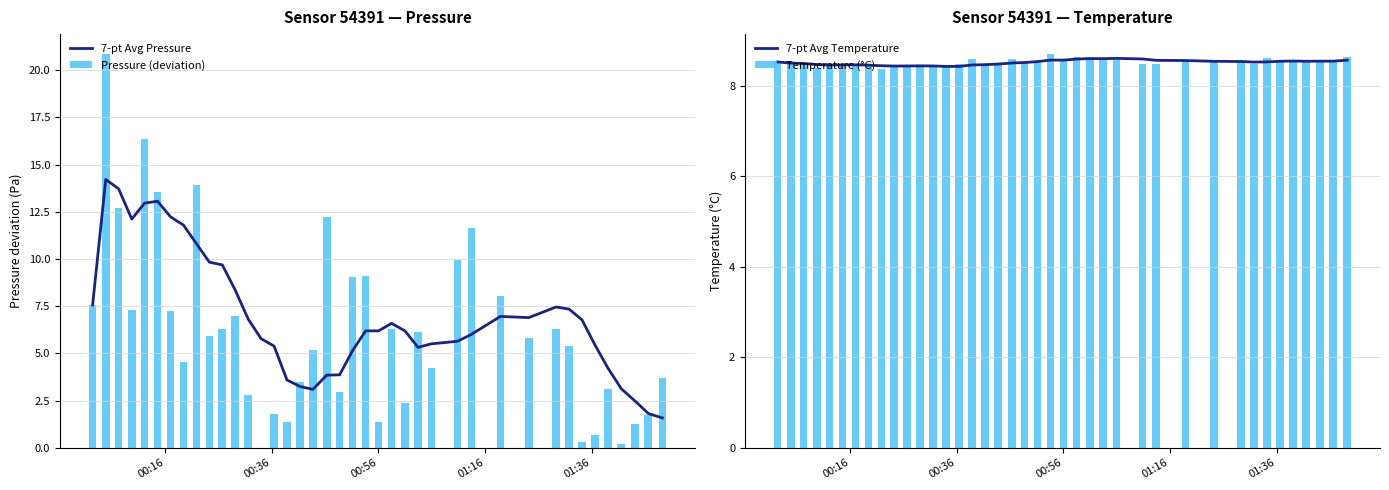

How many 7-pt Avg Temperature values are between 8 and 9?

40